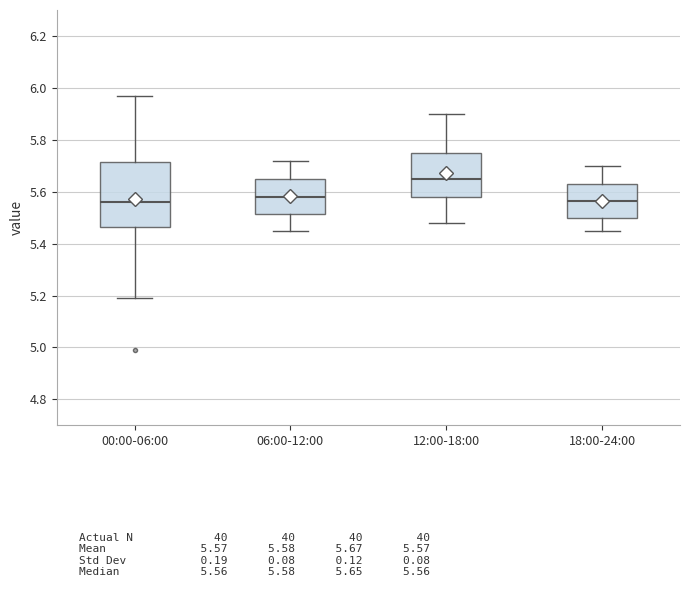

Which box's median line is the highest?

12:00-18:00